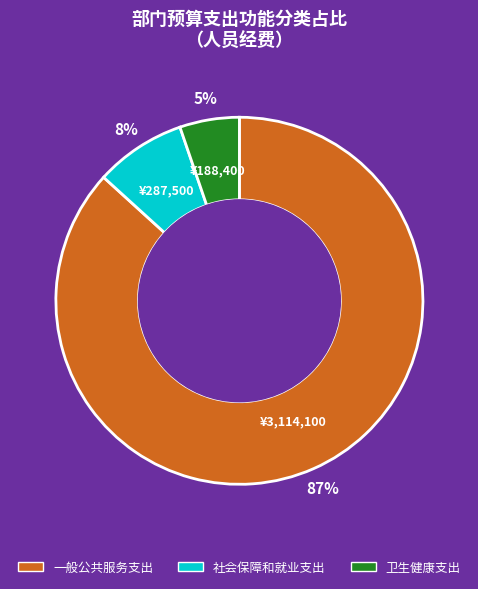

To the nearest percent, what percentage of the pie is 一般公共服务支出?

87%